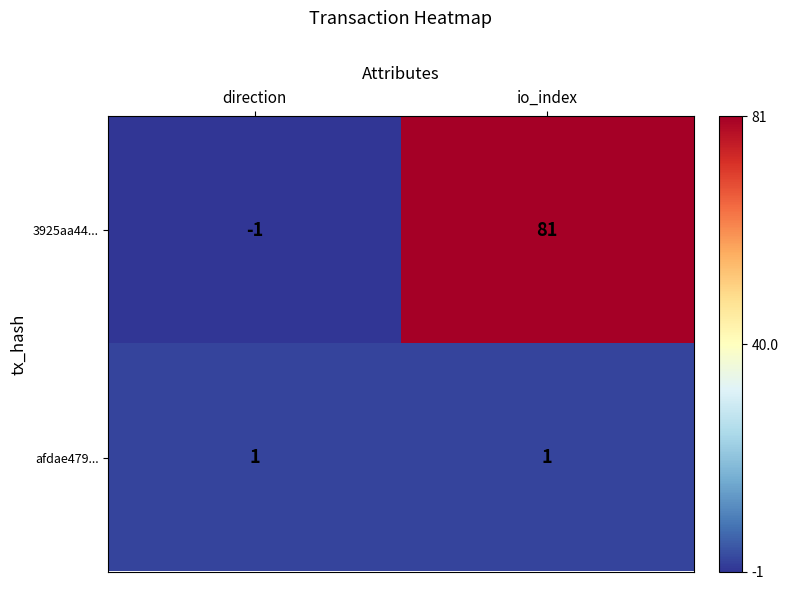

List the series in order of their overall mean, highest first.

3925aa44..., afdae479...